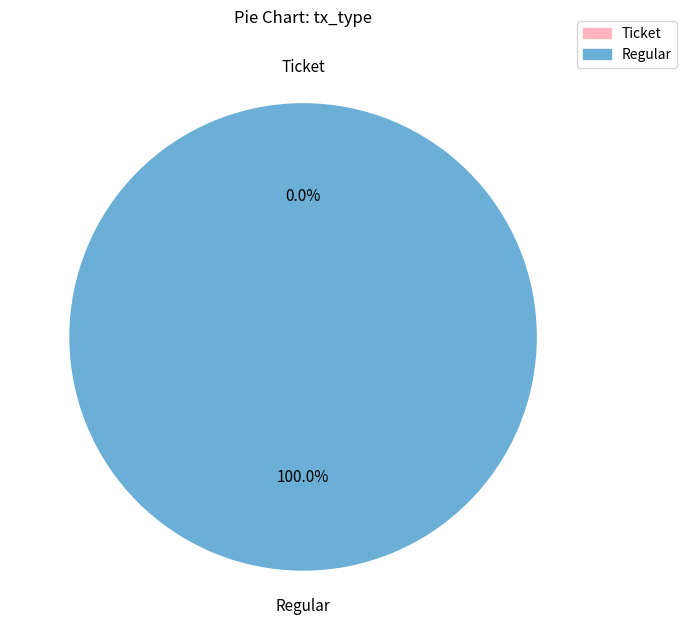

Rank the categories by value from lowest to highest.

Ticket (io_index=0), Regular (io_index=25)